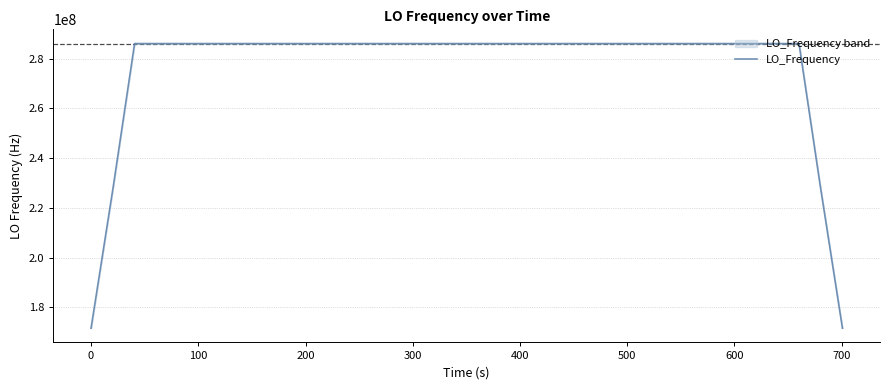

What is the lowest value of the LO_Frequency series?

171628200.0